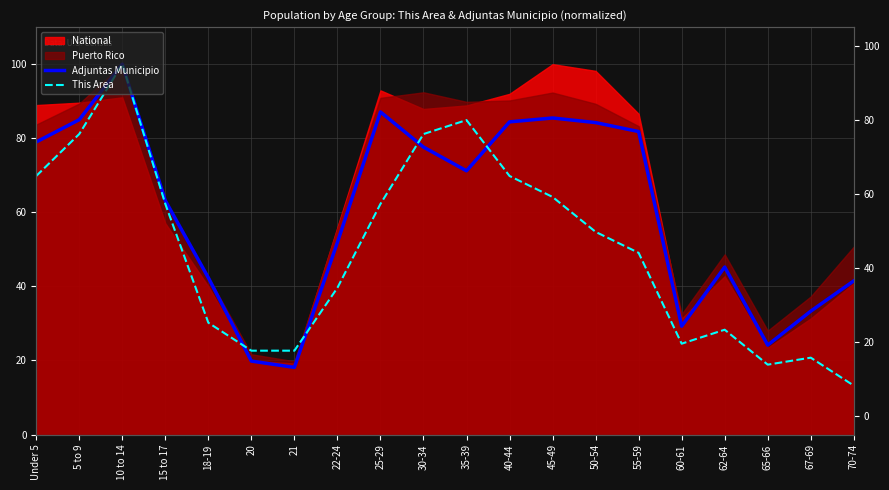

Where do Adjuntas Municipio and This Area first cross each other?

18-19 and 20